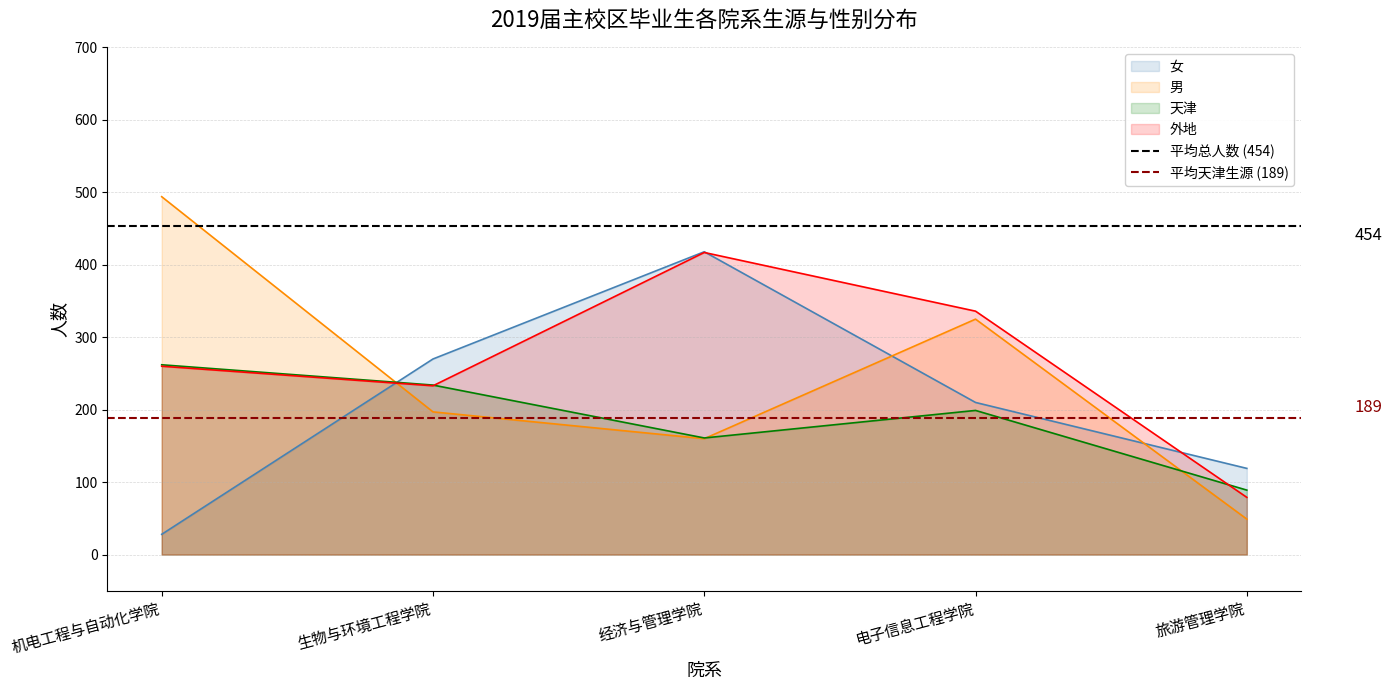

At which category is the sum across all series the highest?

经济与管理学院